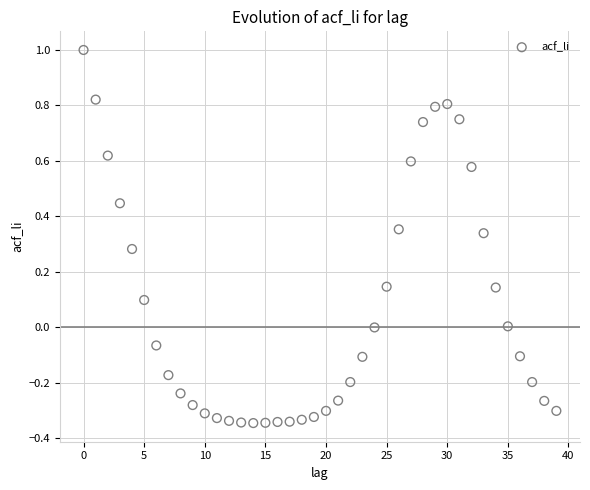

What is the range of Y values (max minus min)?

1.3